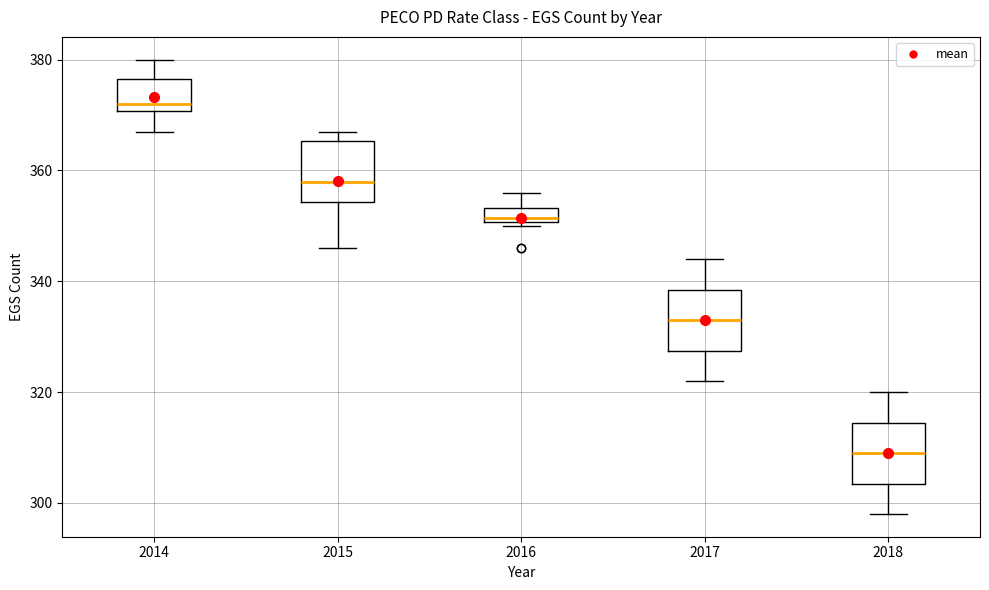

Where is the upper edge of the box at x = 2014 on the y-axis? The values are not printed on the chart, so give them approximately, as read against the axis.

376